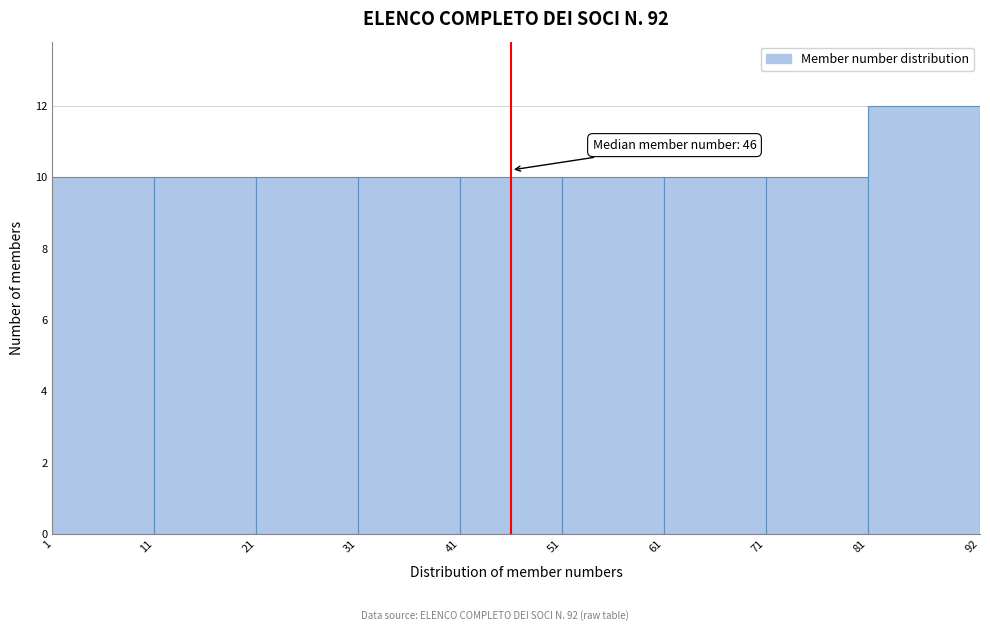

Over which range of the x-axis is the bar tallest?

81 to 92